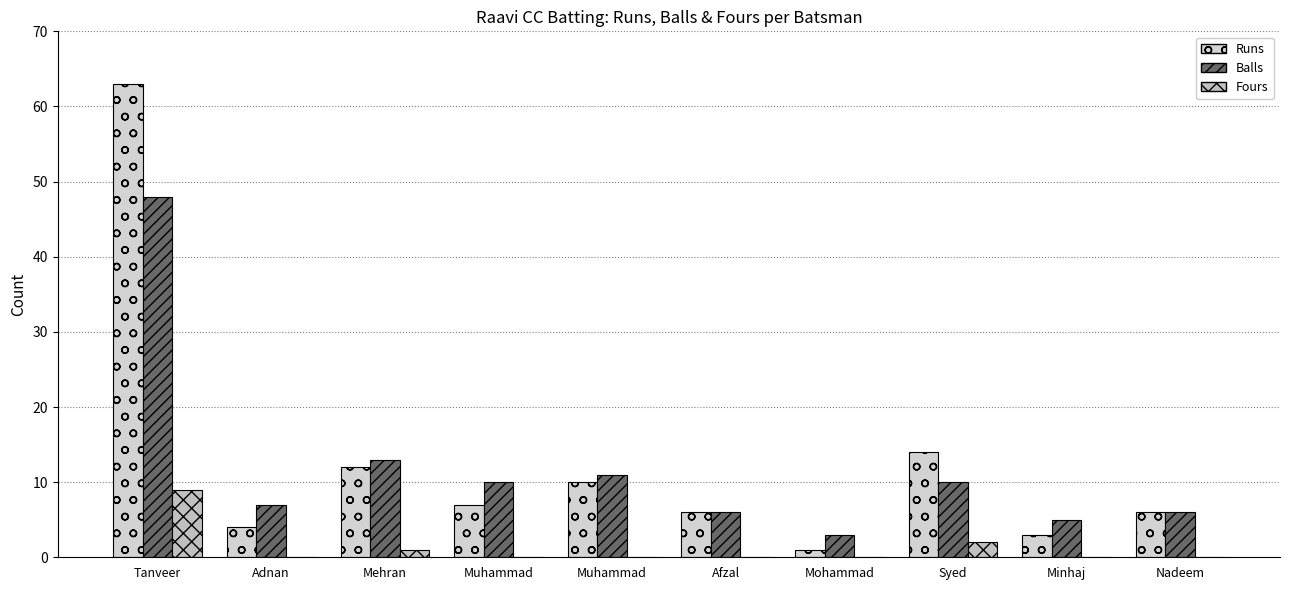

What are all the series names shown in the legend?

Runs, Balls, Fours